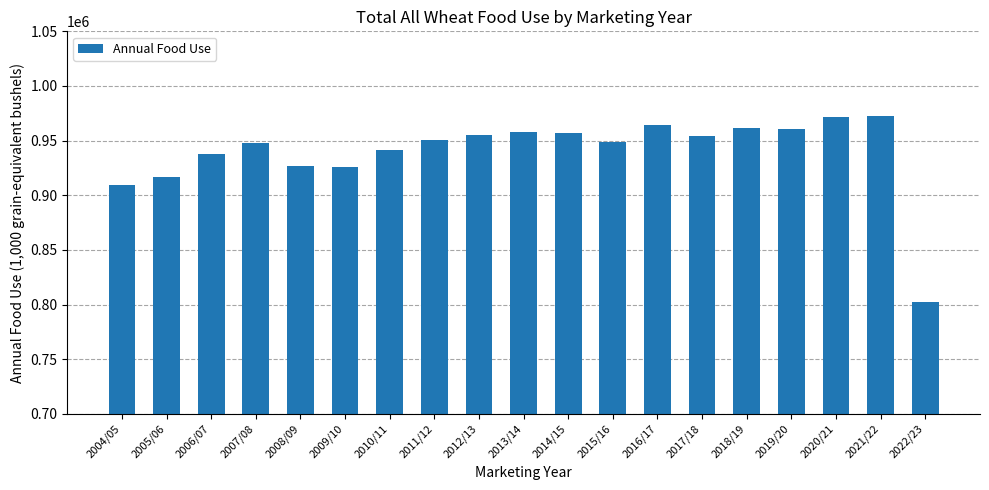

The chart shows a value of 972588.9 at 2021/22. True or false?

True